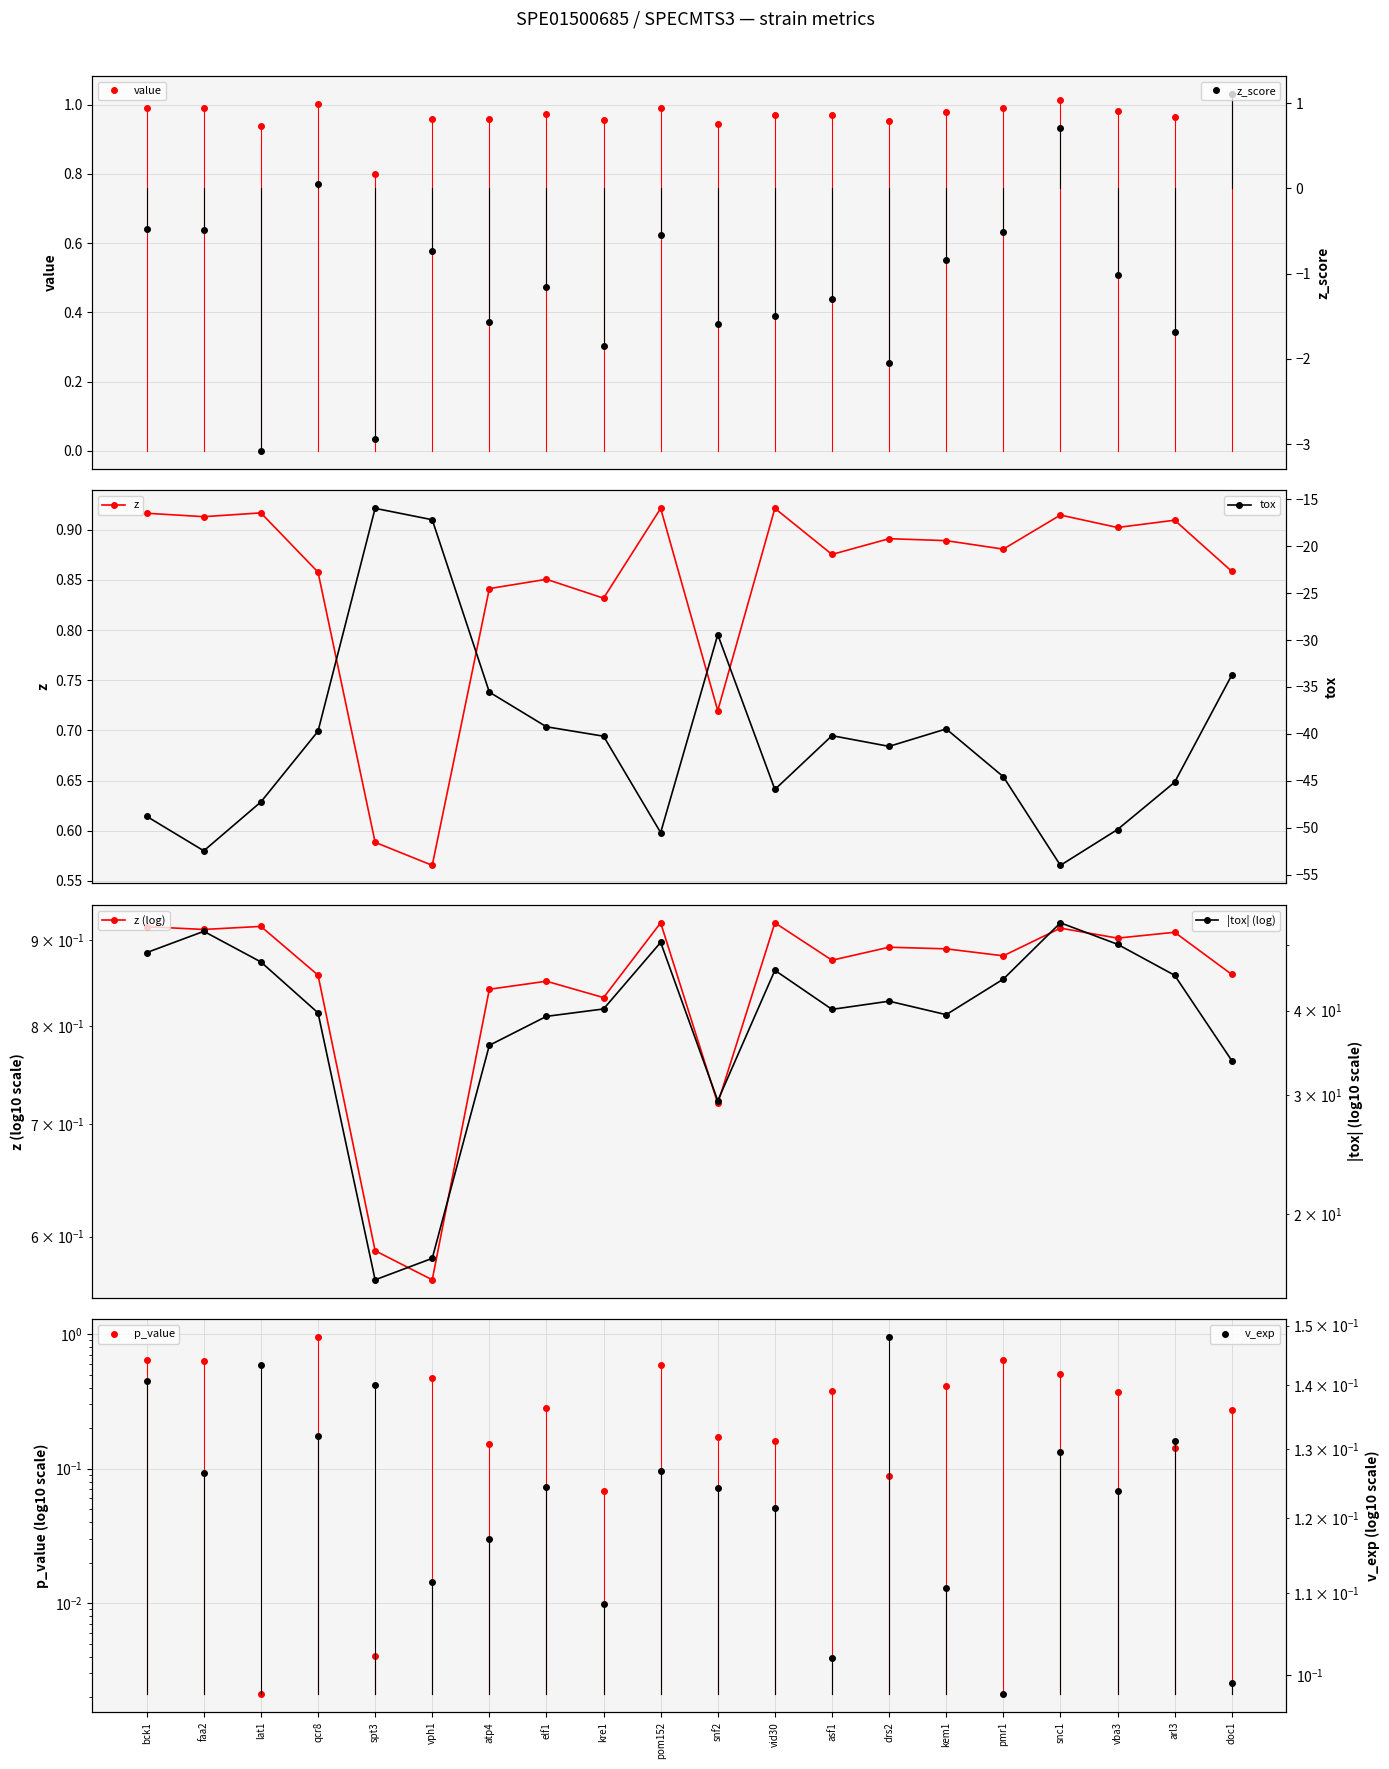

At which label is z closest to 0?

vph1